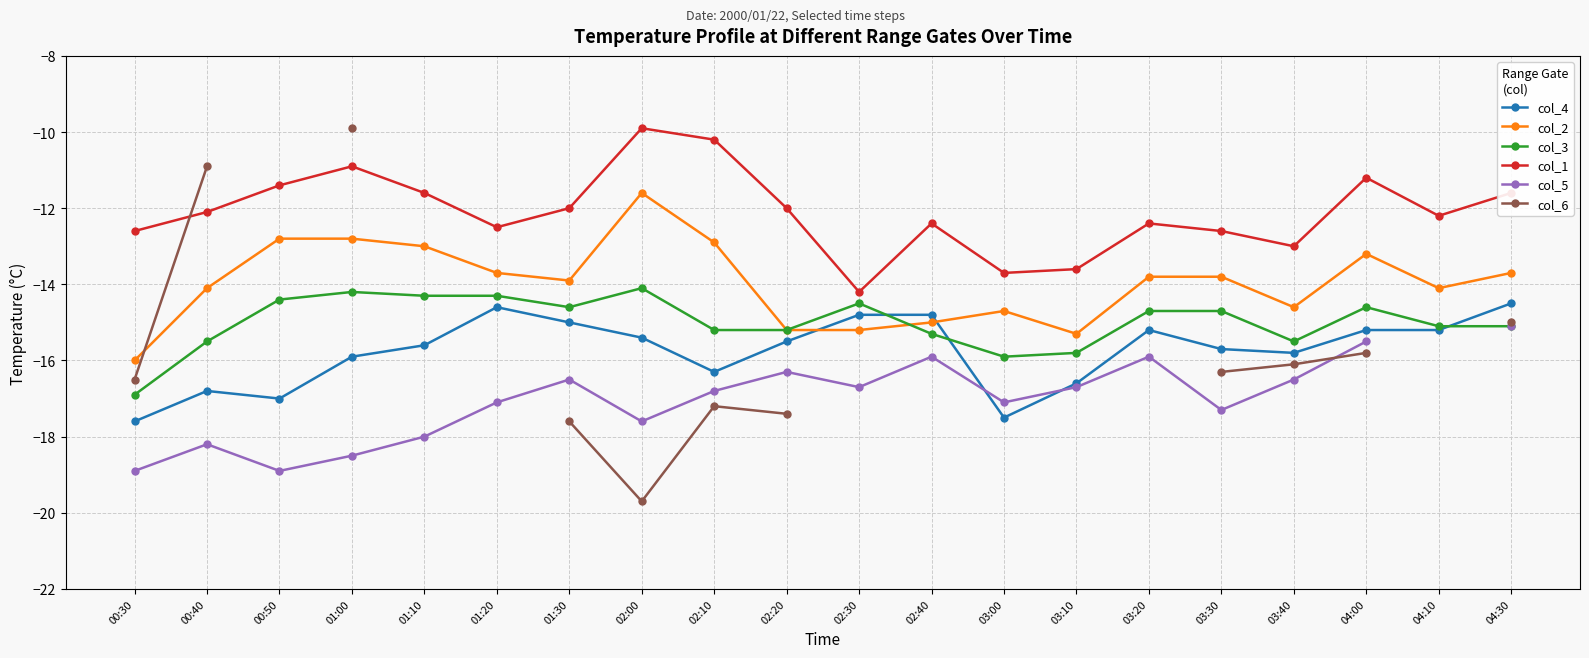

Which category has the highest value in the col_1 series?

02:00